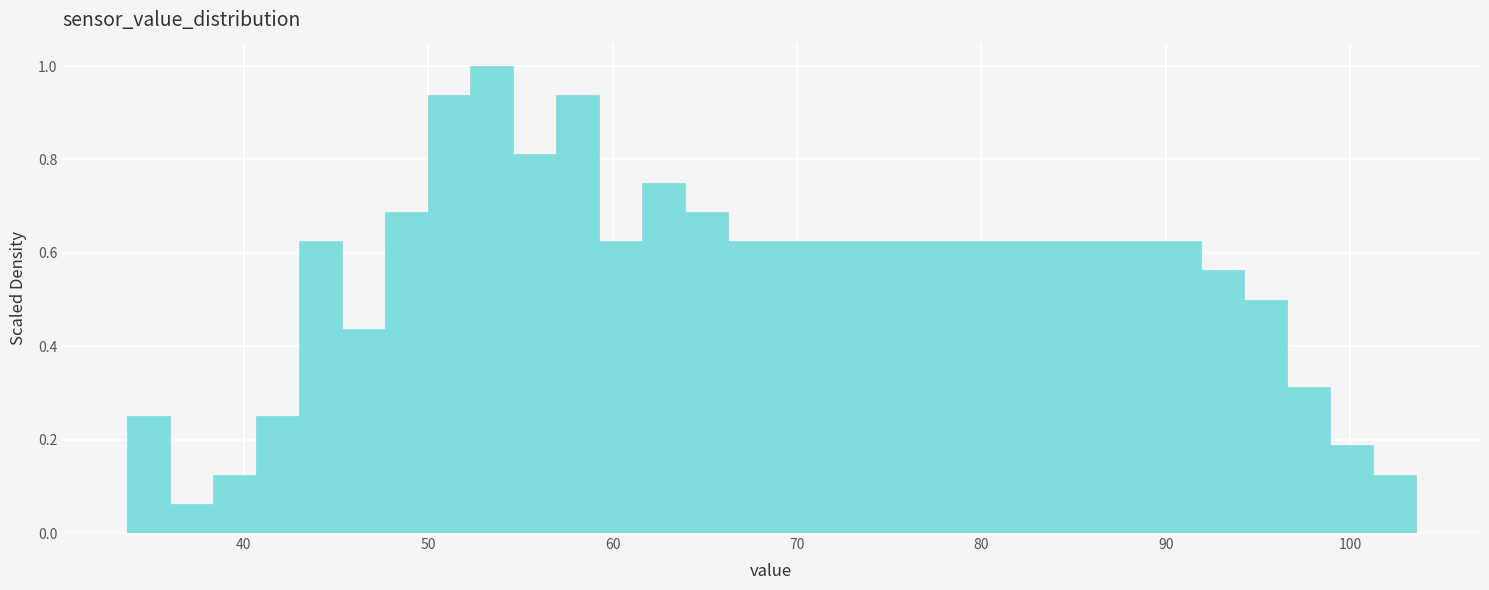

Read against the x-axis, roughly where is the centre of the tallest bar?

53